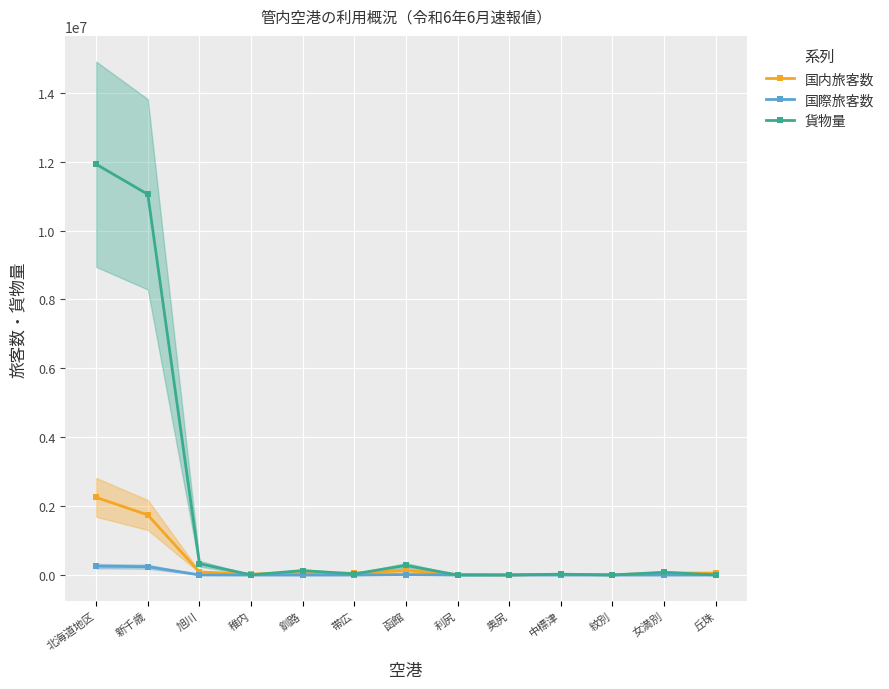

Is it true that 国際旅客数 equals 256948 at 北海道地区?

True